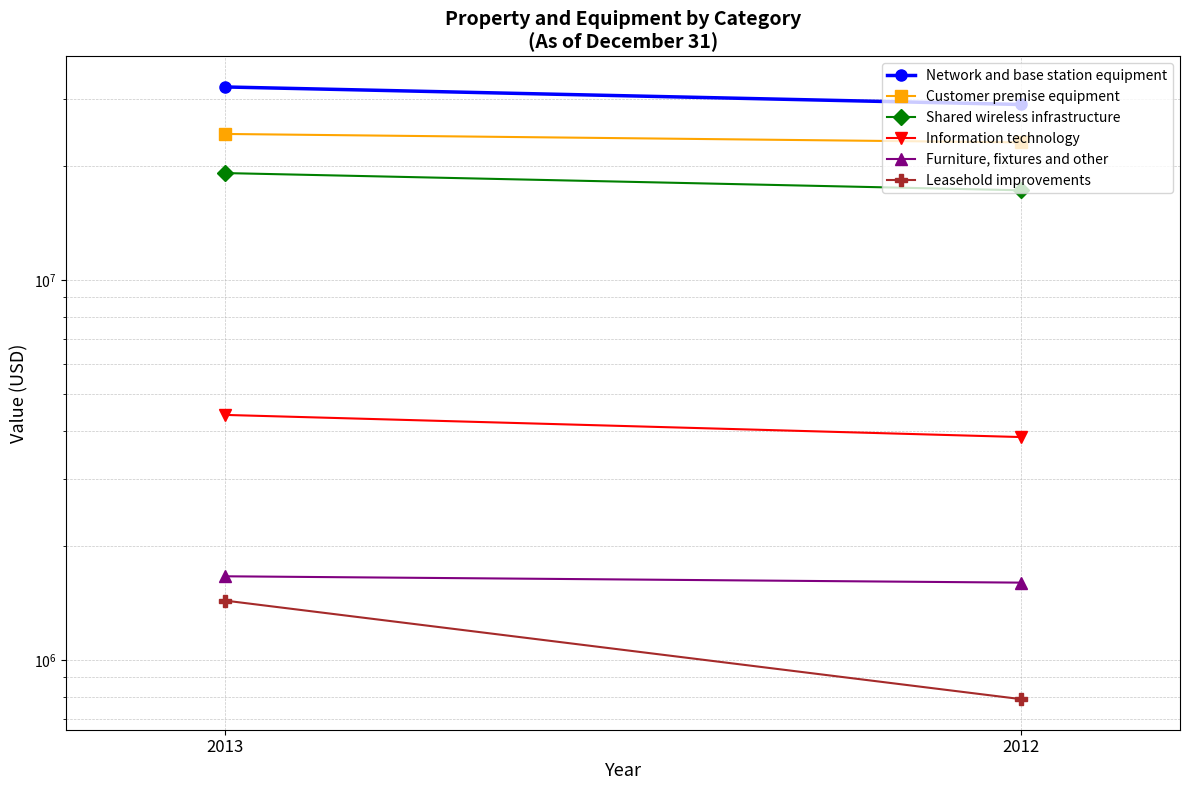

Reading left to right, what are all the values shown in this chart?

Network and base station equipment: 32233262	28983284
Customer premise equipment: 24244017	23036057
Shared wireless infrastructure: 19128064	17232566
Information technology: 4417869	3863212
Furniture, fixtures and other: 1661567	1598979
Leasehold improvements: 1433984	789392